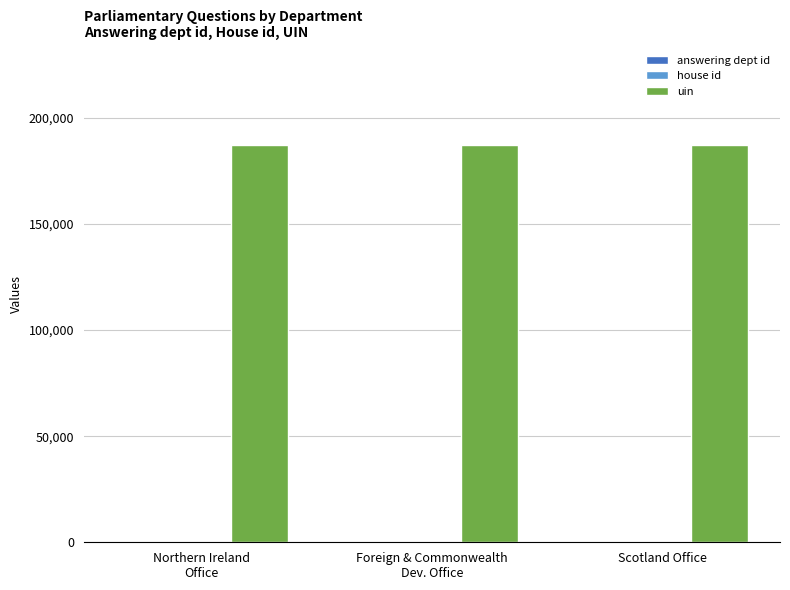

What is the sum of the uin values at Northern Ireland
Office and Foreign & Commonwealth
Dev. Office?

374608